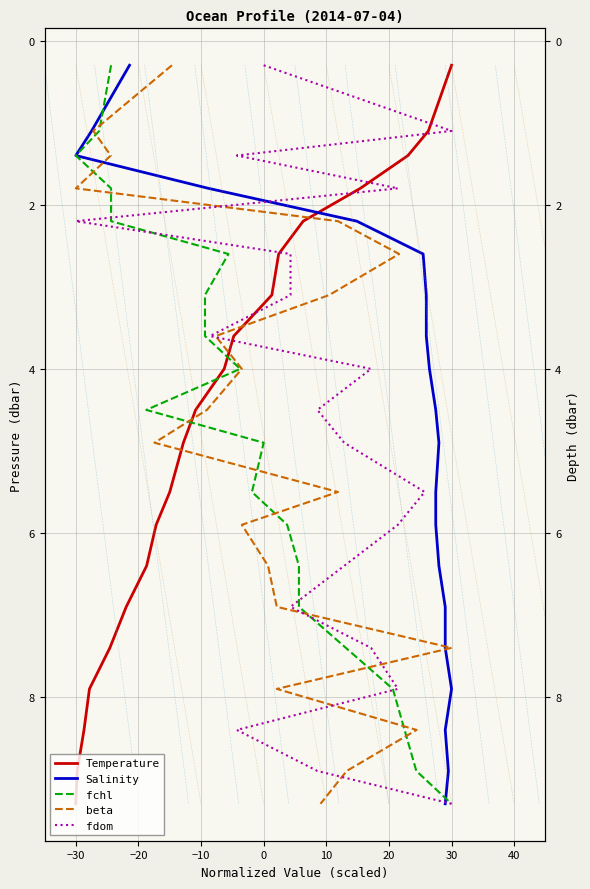

True or false: Temperature and fdom intersect in this chart.

False